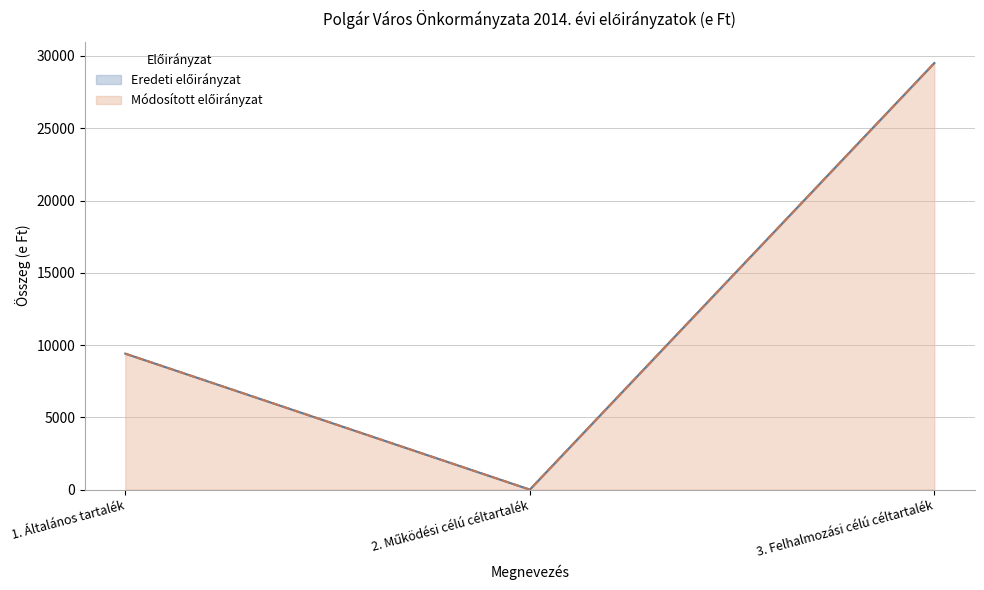

Rank the categories by Módosított előirányzat value from lowest to highest.

2. Működési célú céltartalék, 1. Általános tartalék, 3. Felhalmozási célú céltartalék